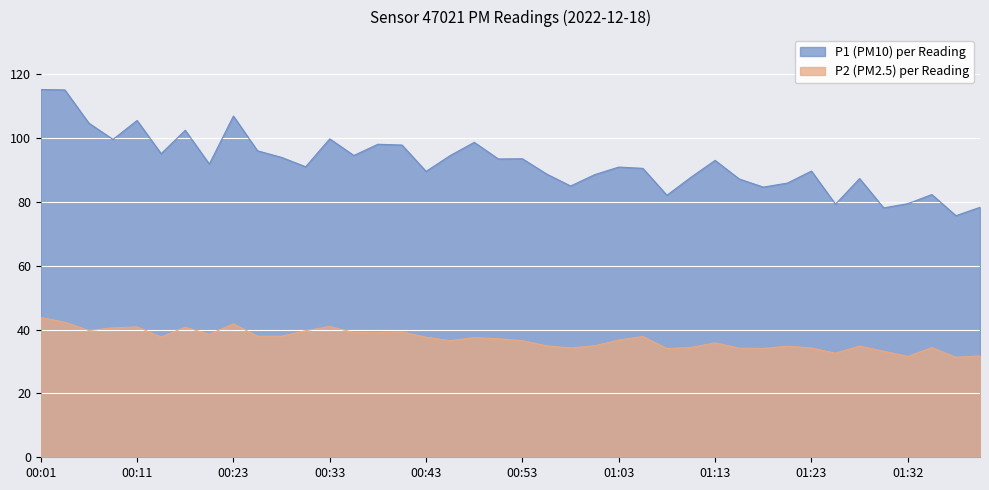

What is the maximum value for P1?

115.2